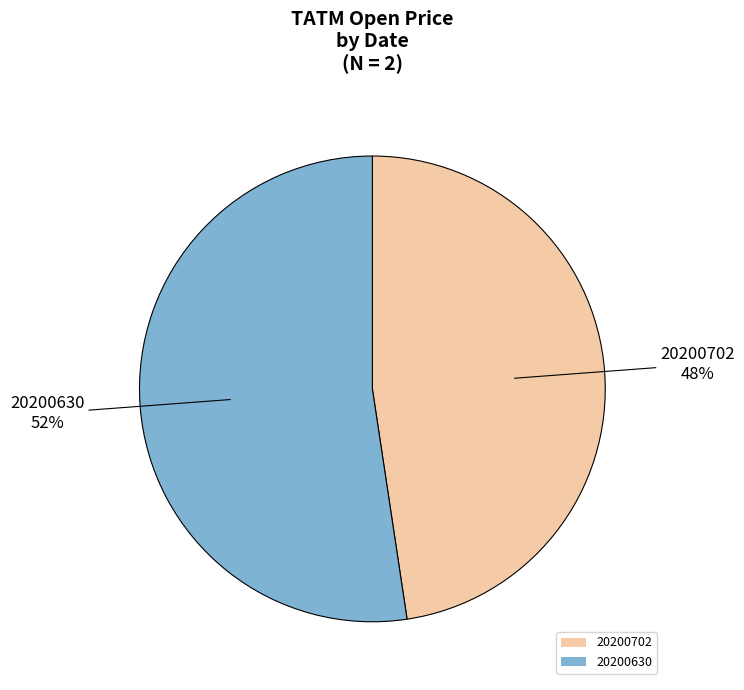

Does 20200702 represent more than half of the total?

No